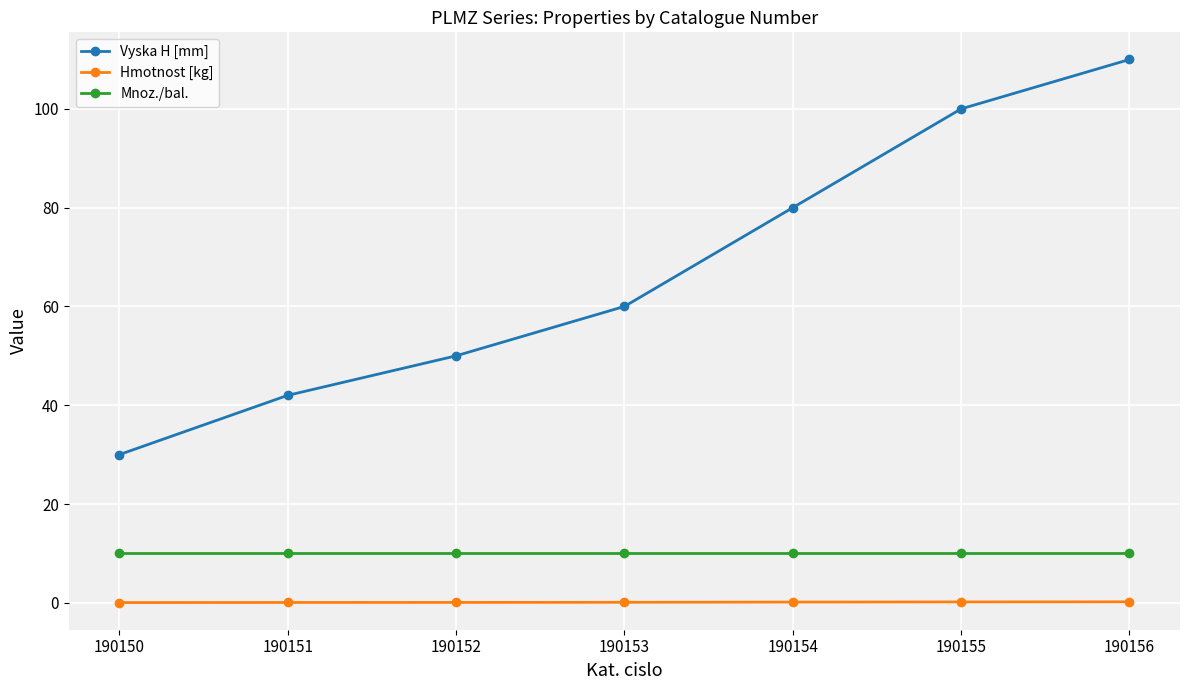

What are all the series names shown in the legend?

Vyska H [mm], Hmotnost [kg], Mnoz./bal.